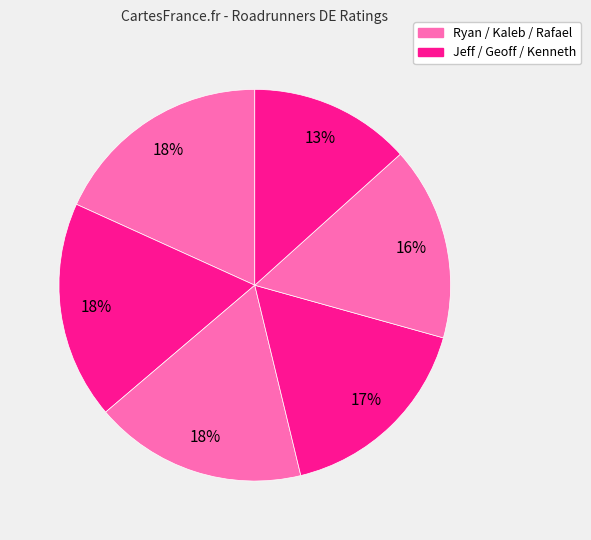

Count the number of slices in the pie.

6